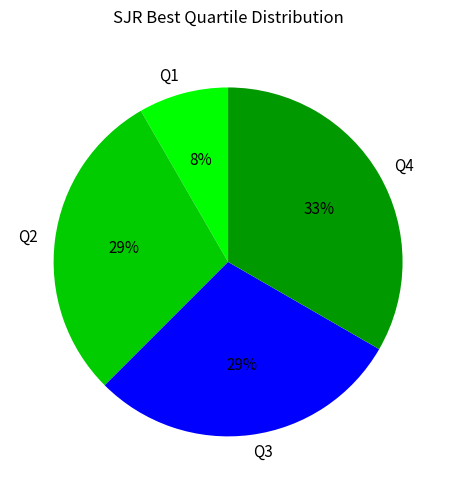

Which slice is the smallest?

Q1